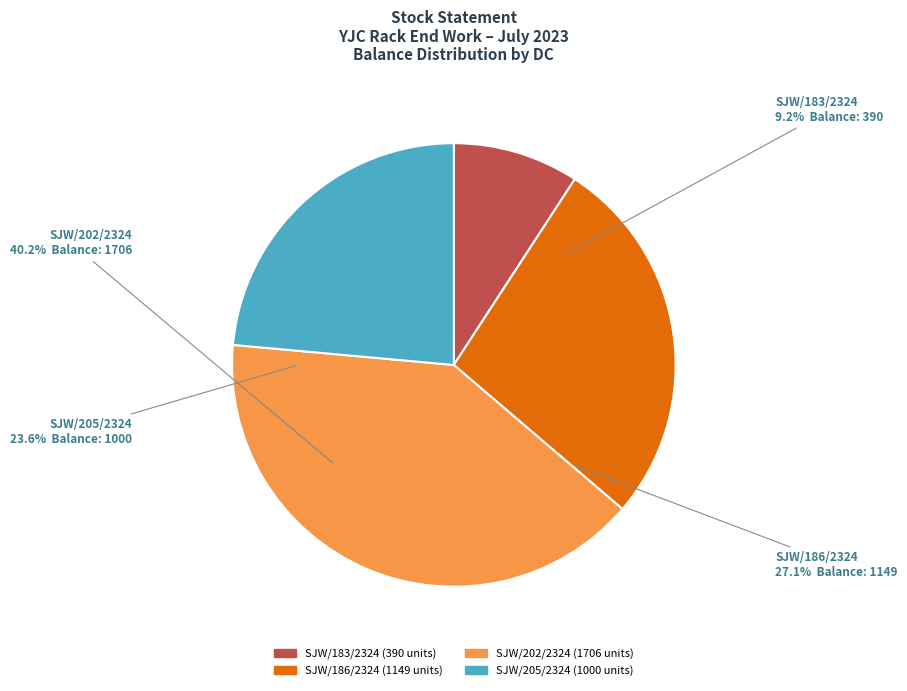

To the nearest percent, what is the difference between the largest and smallest slice percentages?

31%